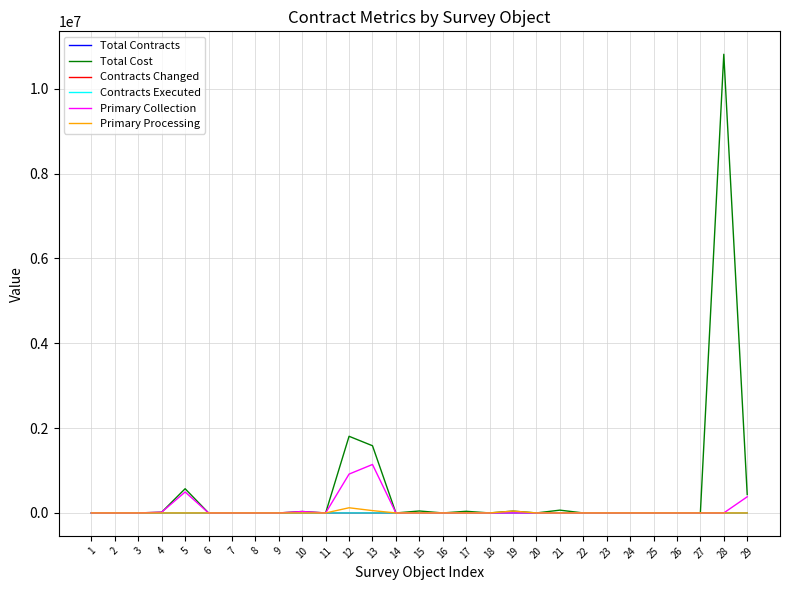

Which series has the widest spread of values?

Total Cost